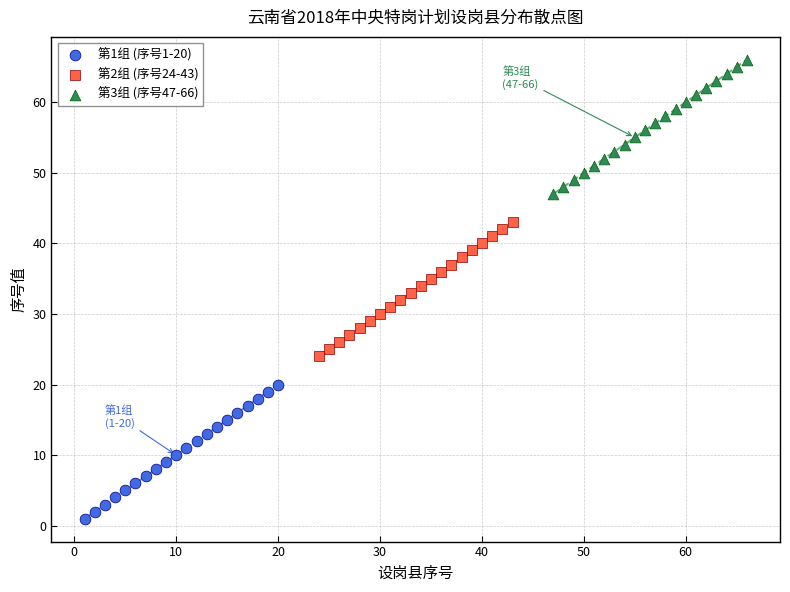

Which series reaches the maximum Y coordinate?

第3组 (序号47-66)